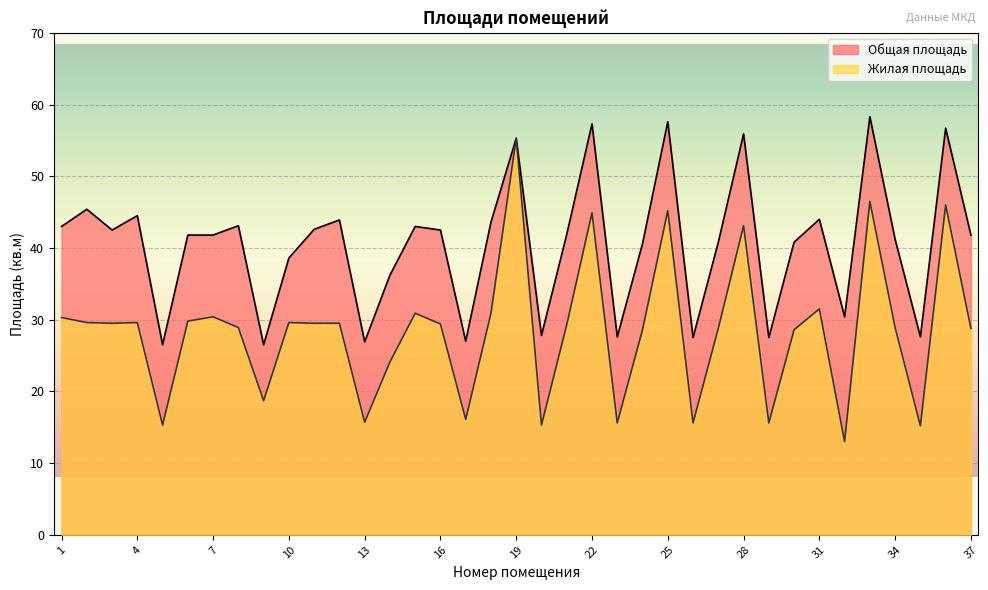

True or false: Жилая площадь and Общая площадь intersect in this chart.

False